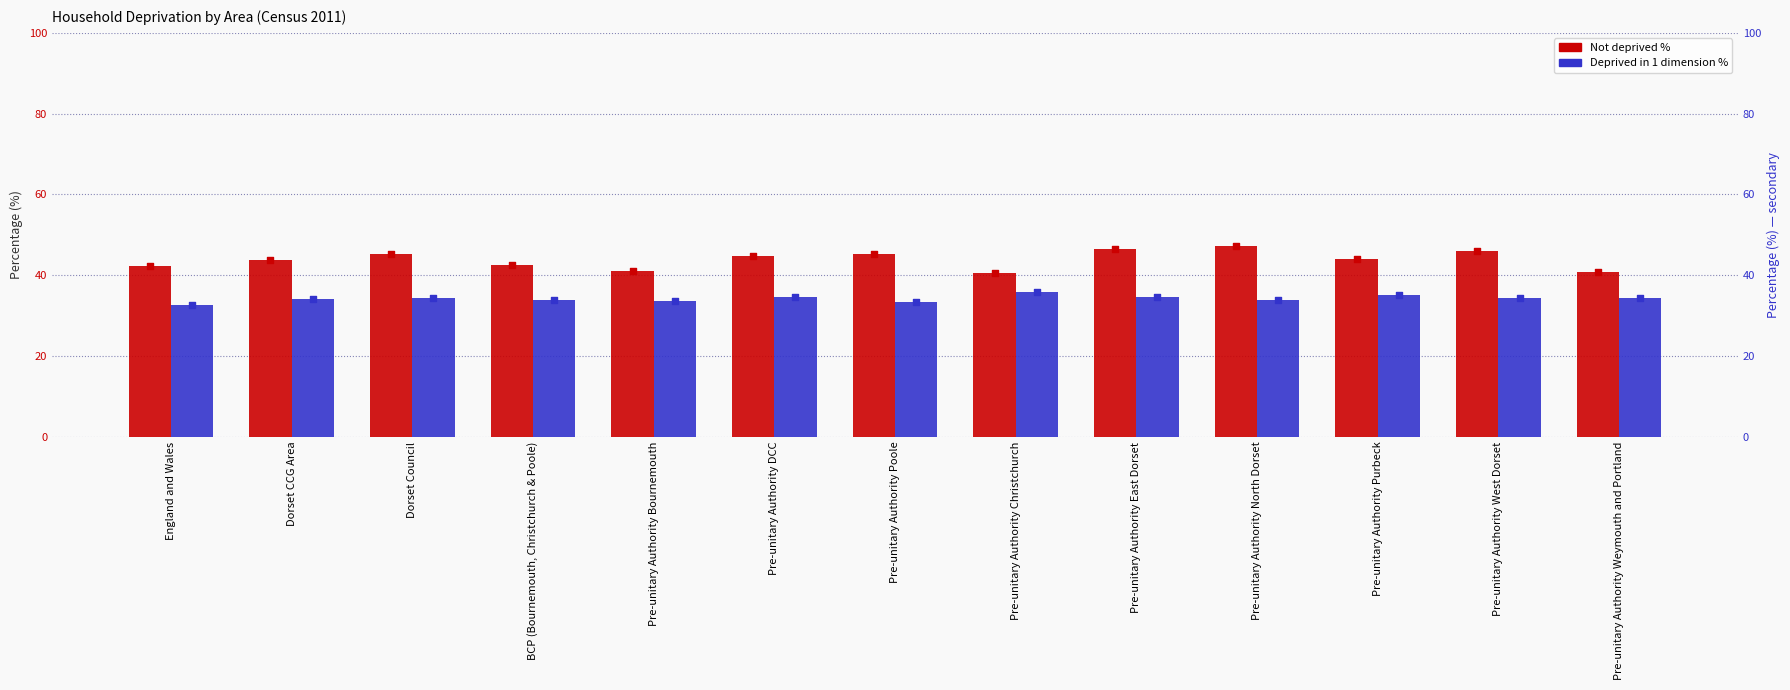

What are all the series names shown in the legend?

Not deprived %, Deprived in 1 dimension %